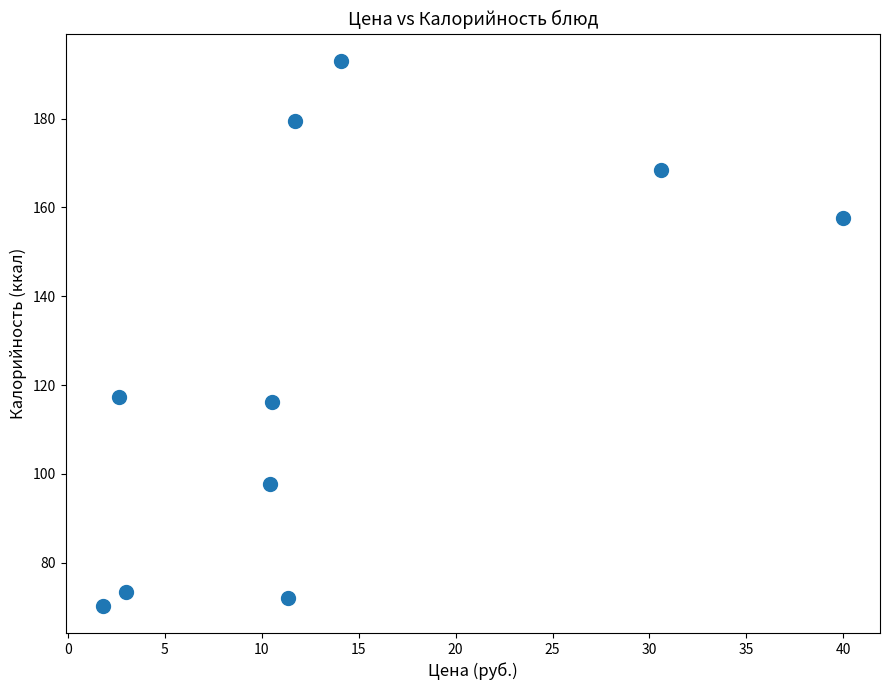

What is the average Y value?

124.5